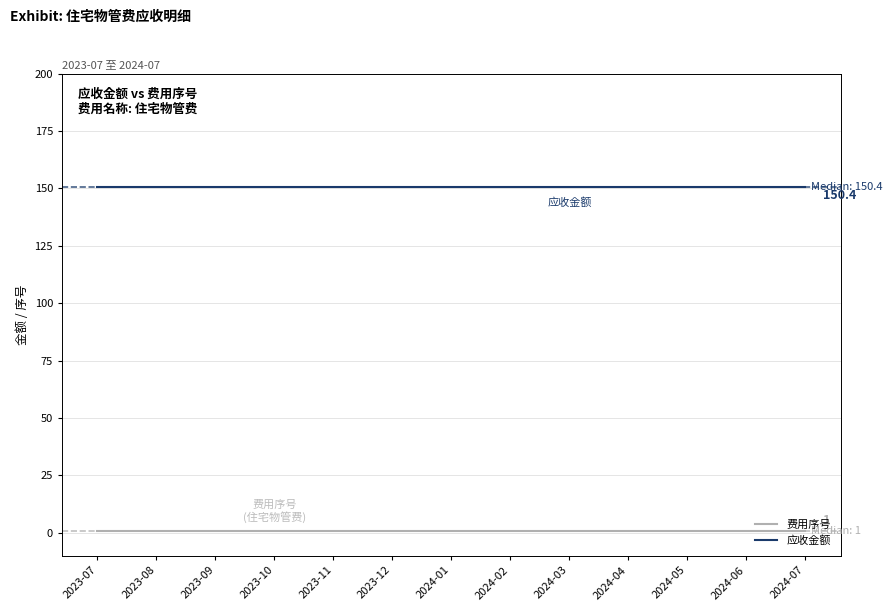

What is the sum of all 应收金额 values?

1955.2